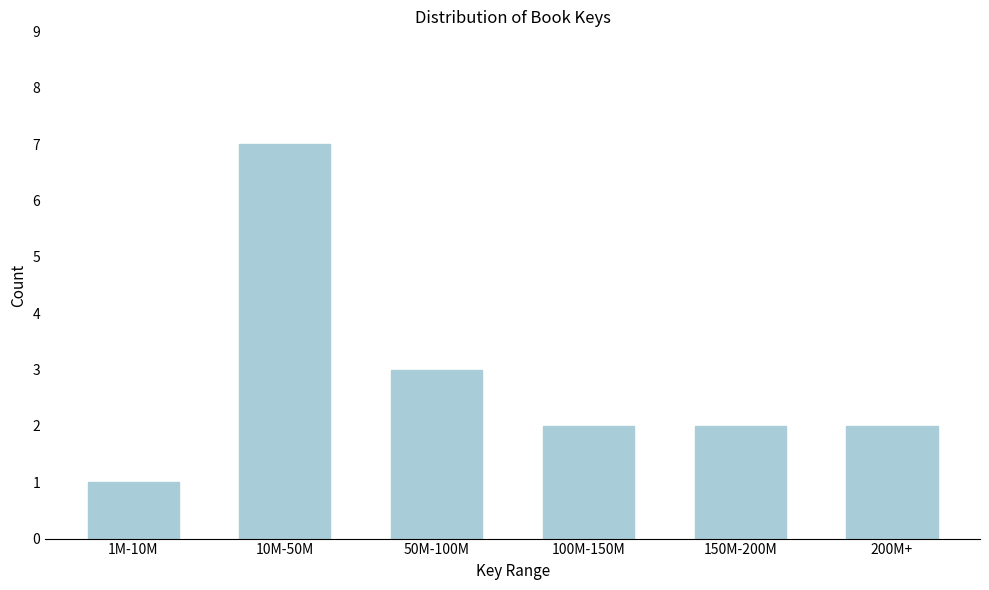

Reading right to left, extract all data points from this chart.

2	2	2	3	7	1